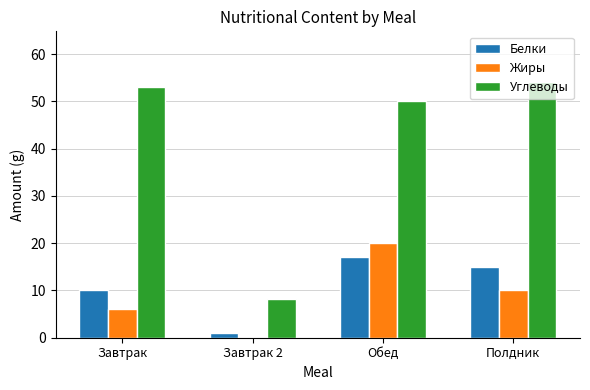

True or false: Белки has a value of 15.0 at Полдник.

True